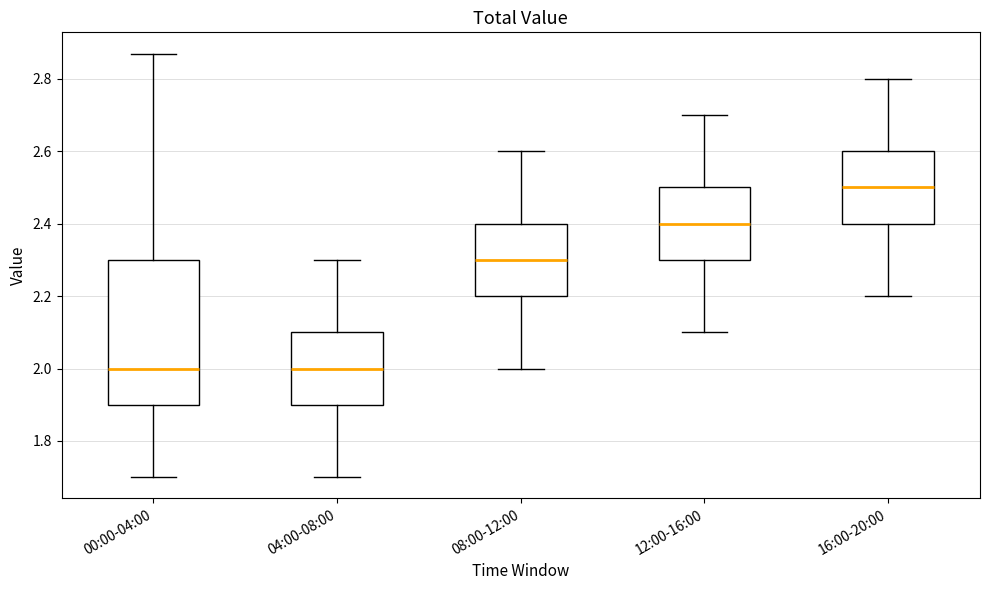

Reading left to right, read every box against the y-axis: the position of its median line, the range the box covers, and the ends of its whiskers. The values are not printed on the chart, so give them approximately, as read against the axis.

00:00-04:00: median 2.00, box 1.90 to 2.30, whiskers 1.70 to 2.88
04:00-08:00: median 2.00, box 1.90 to 2.10, whiskers 1.70 to 2.30
08:00-12:00: median 2.30, box 2.20 to 2.40, whiskers 2.00 to 2.60
12:00-16:00: median 2.40, box 2.30 to 2.50, whiskers 2.10 to 2.70
16:00-20:00: median 2.50, box 2.40 to 2.60, whiskers 2.20 to 2.80